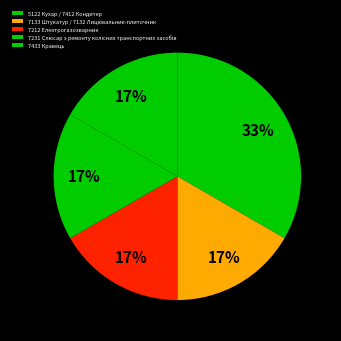

To the nearest percent, what portion does 5122 Кухар / 7412 Кондитер represent?

33%